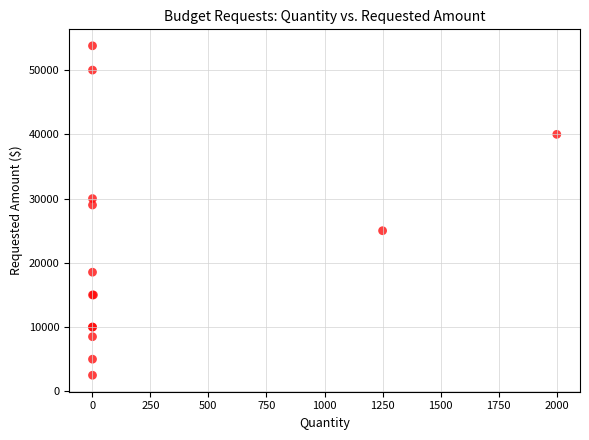

What Y value in the scatter plot is closest to 28140?

29000